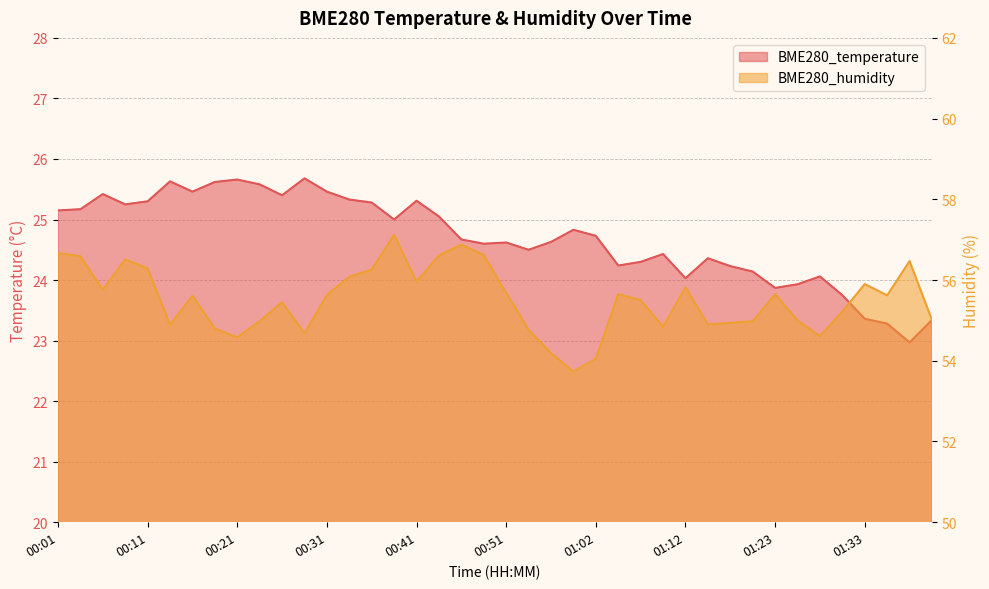

List the series in order of their overall mean, lowest first.

BME280_temperature, BME280_humidity